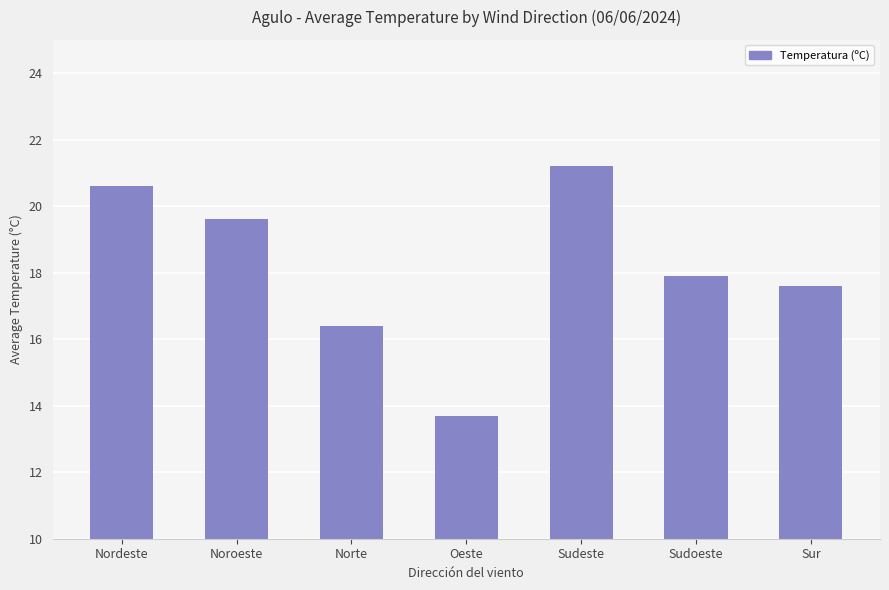

The chart shows a value of 23.5 at Norte. True or false?

False